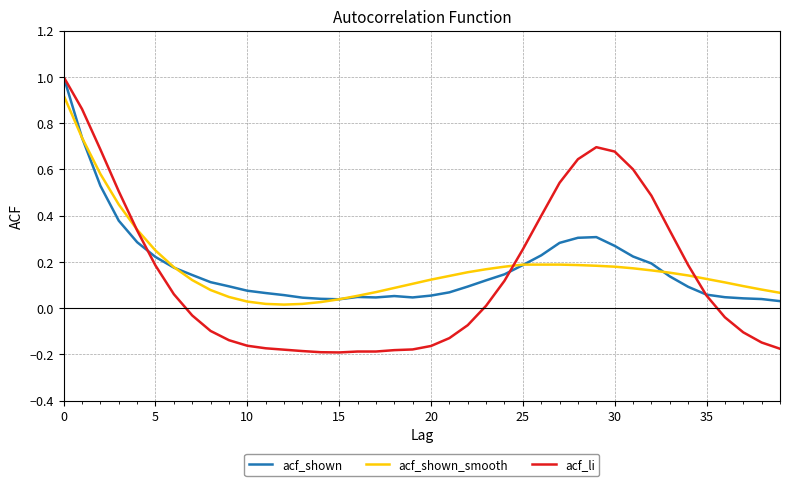

What is the highest value of the acf_shown series?

1.0